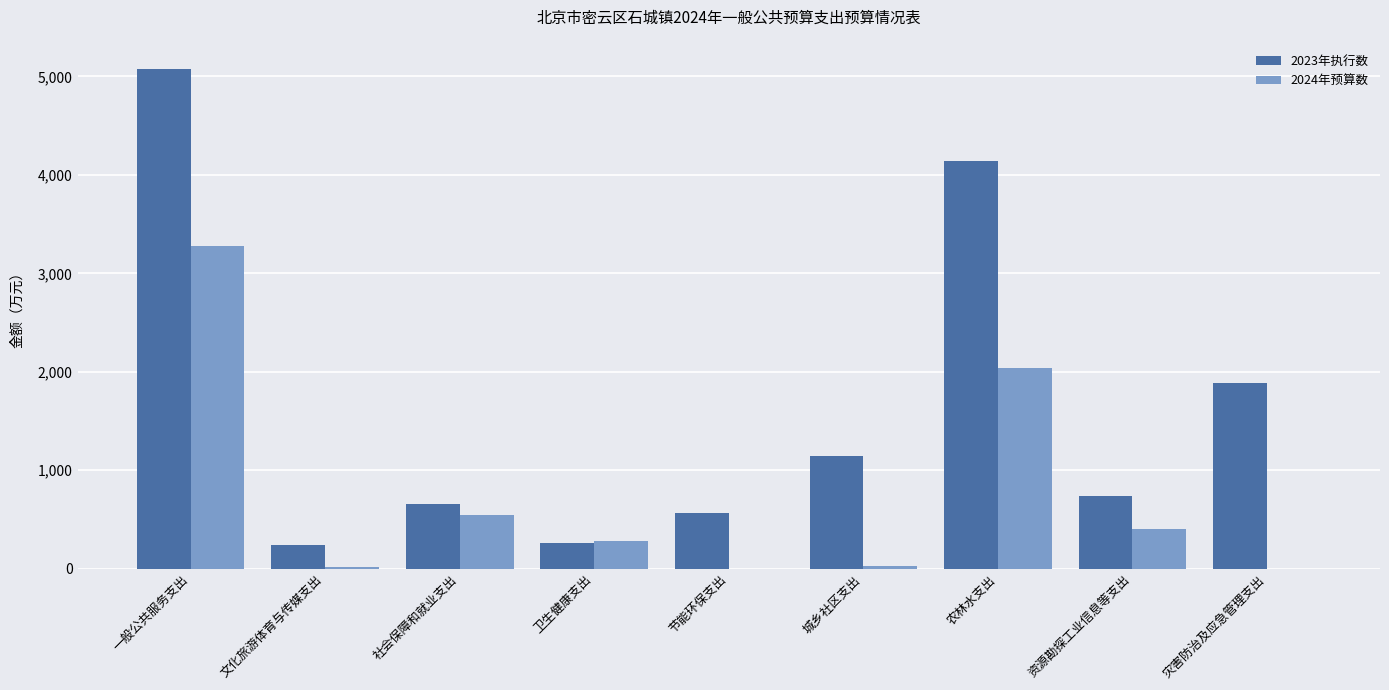

Is it true that 2023年执行数 equals 804 at 节能环保支出?

False